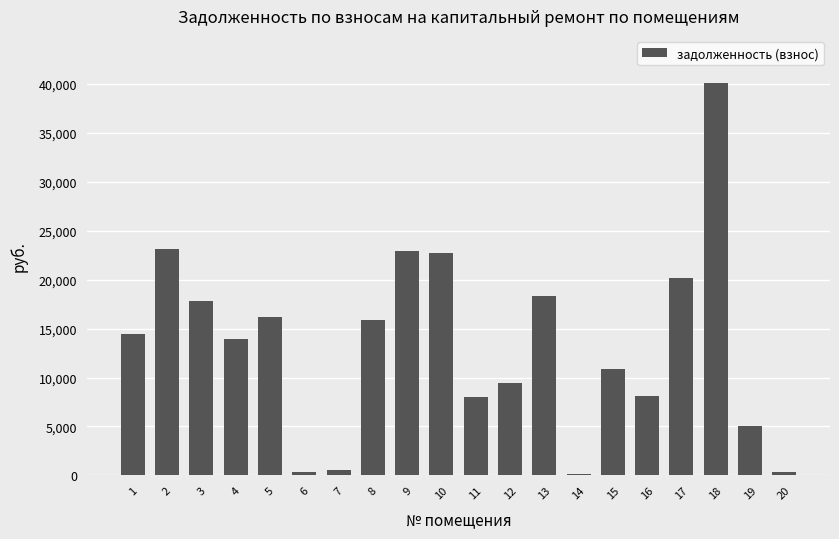

Which category has the highest value across all series?

18